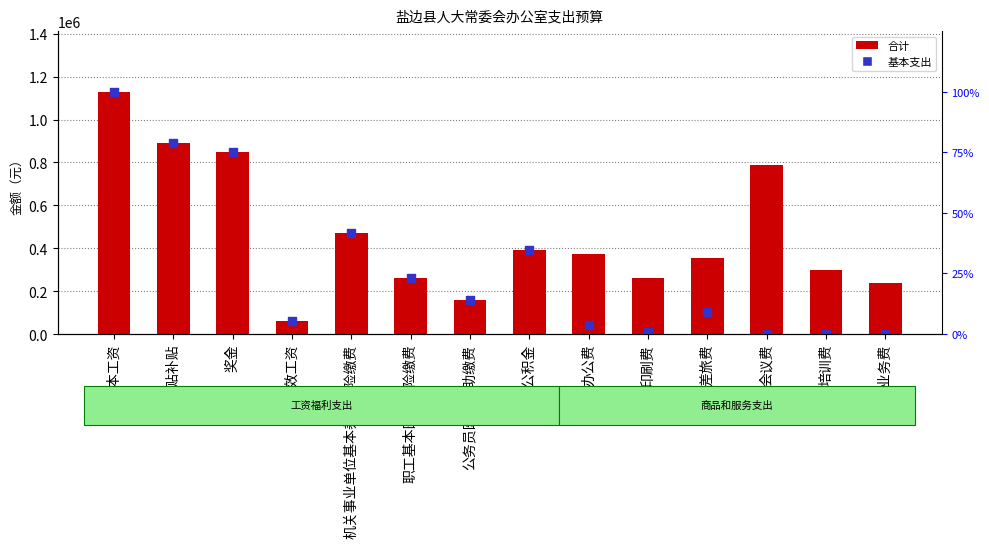

At how many categories does at least one series exceed 388679?

6